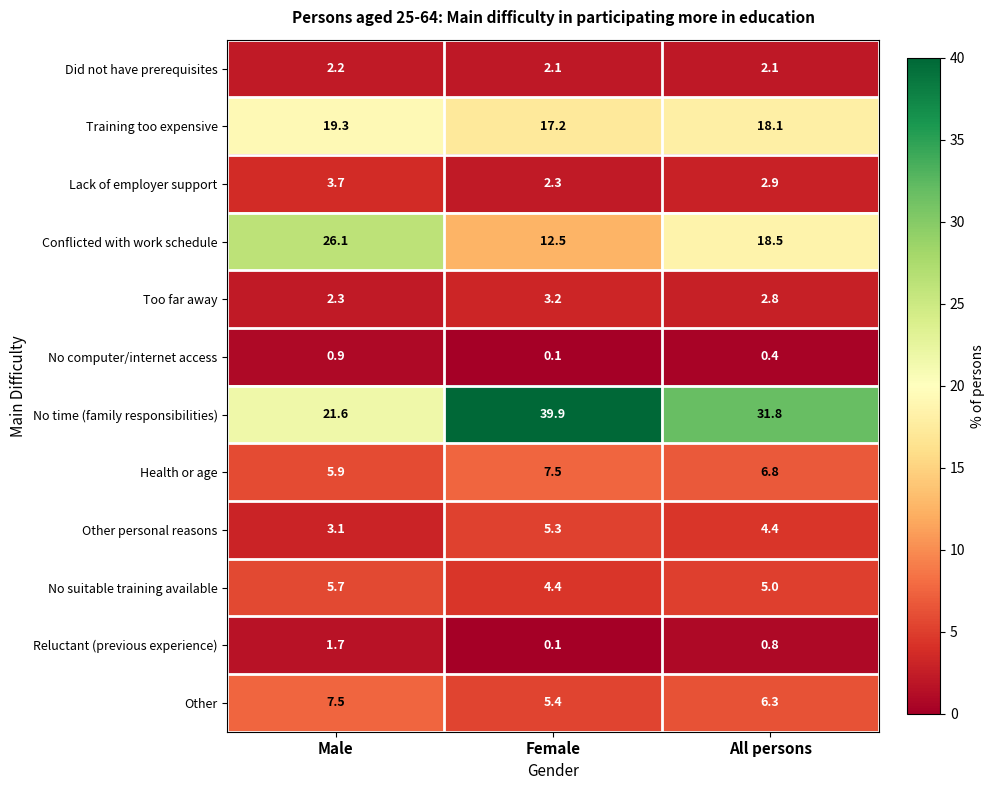

What is the total value across all series at All persons?

99.9